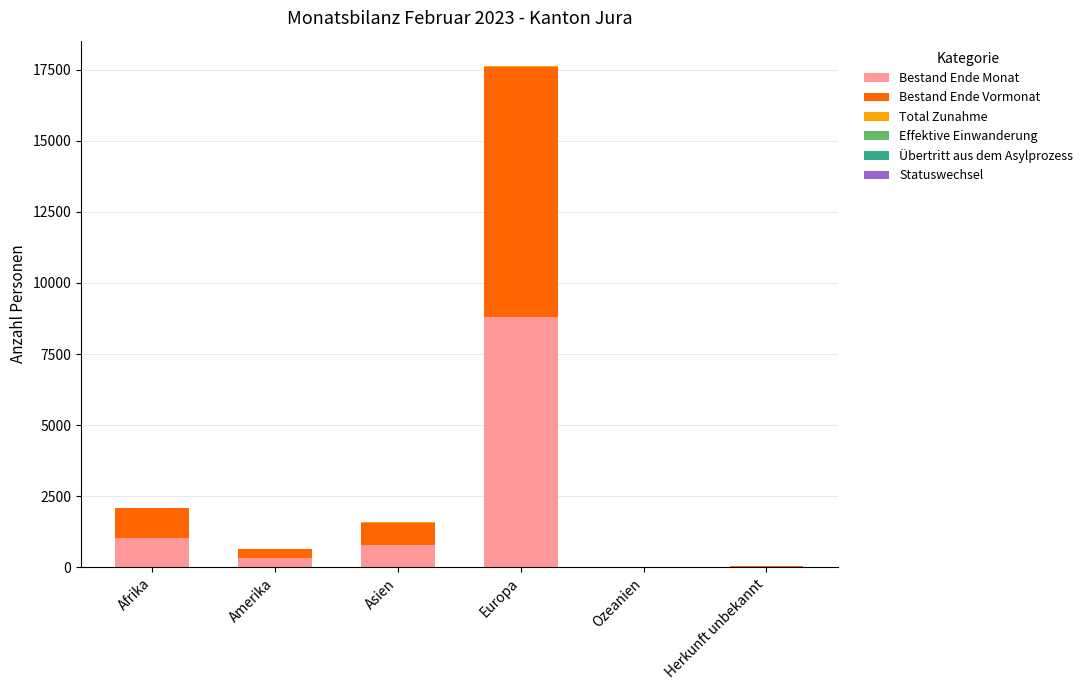

What is the highest value of the Bestand Ende Monat series?

8791